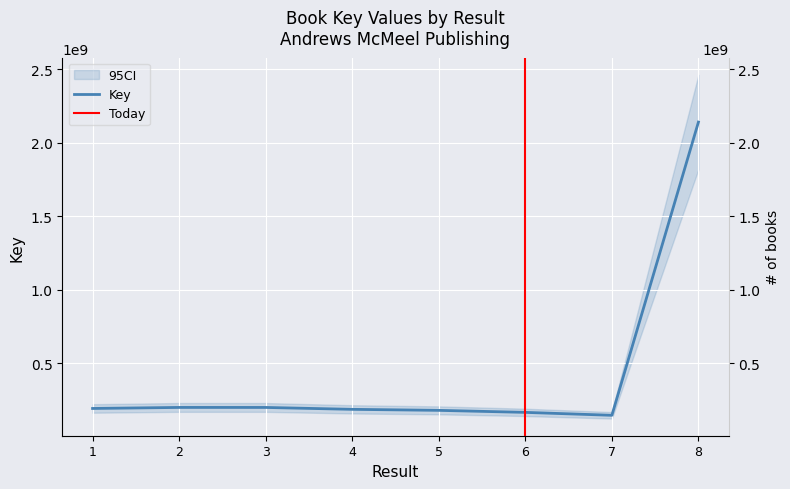

At which category does the chart reach its peak across all series?

8